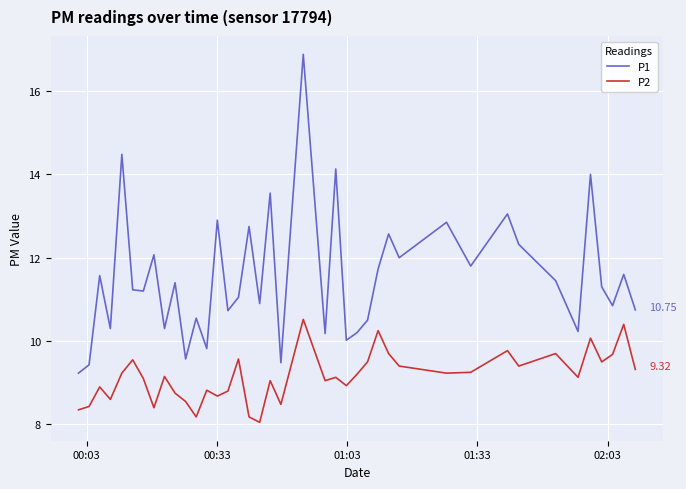

Rank the series by their average value, from highest to lowest.

P1, P2